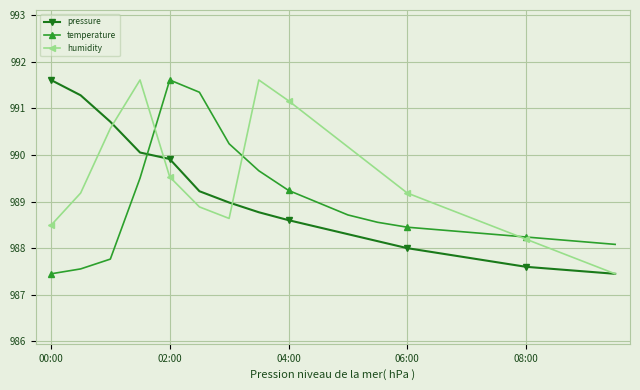

How many series are shown in this chart?

3